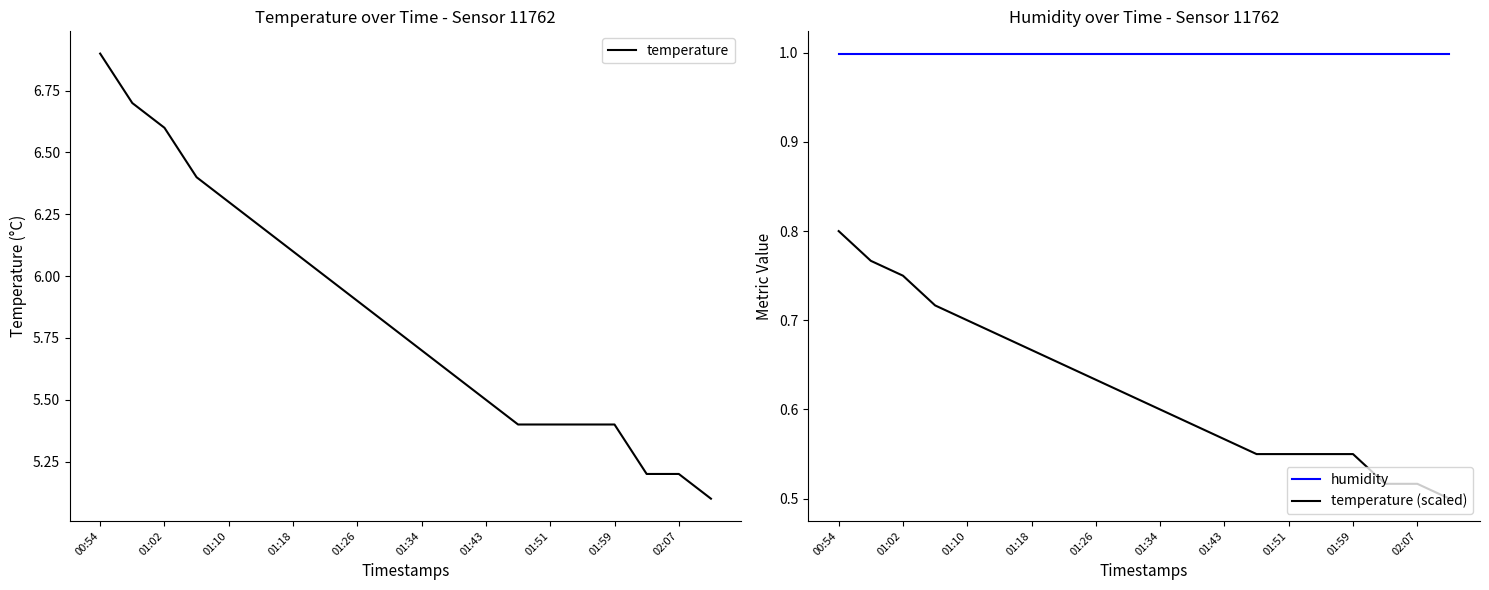

True or false: humidity and temperature (scaled) cross at least once.

False